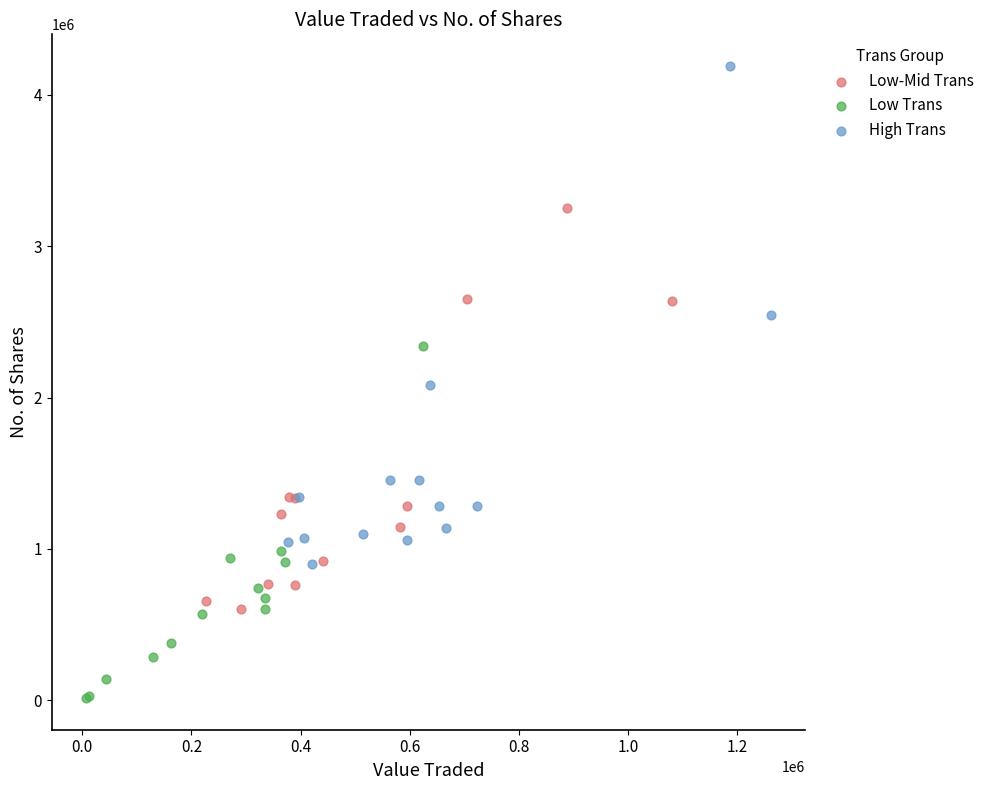

Which series reaches the maximum Y coordinate?

High Trans